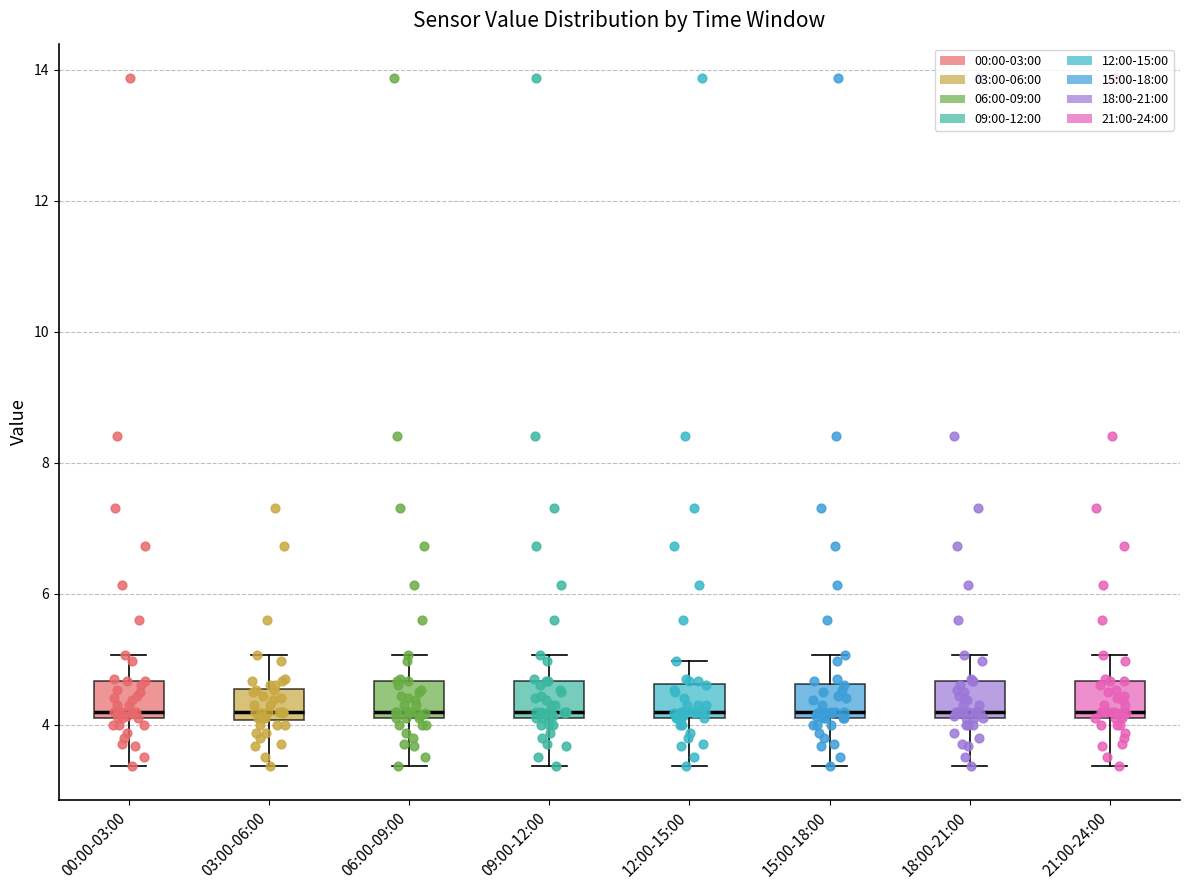

Where is the upper edge of the box for 21:00-24:00 on the y-axis? The values are not printed on the chart, so give them approximately, as read against the axis.

4.6